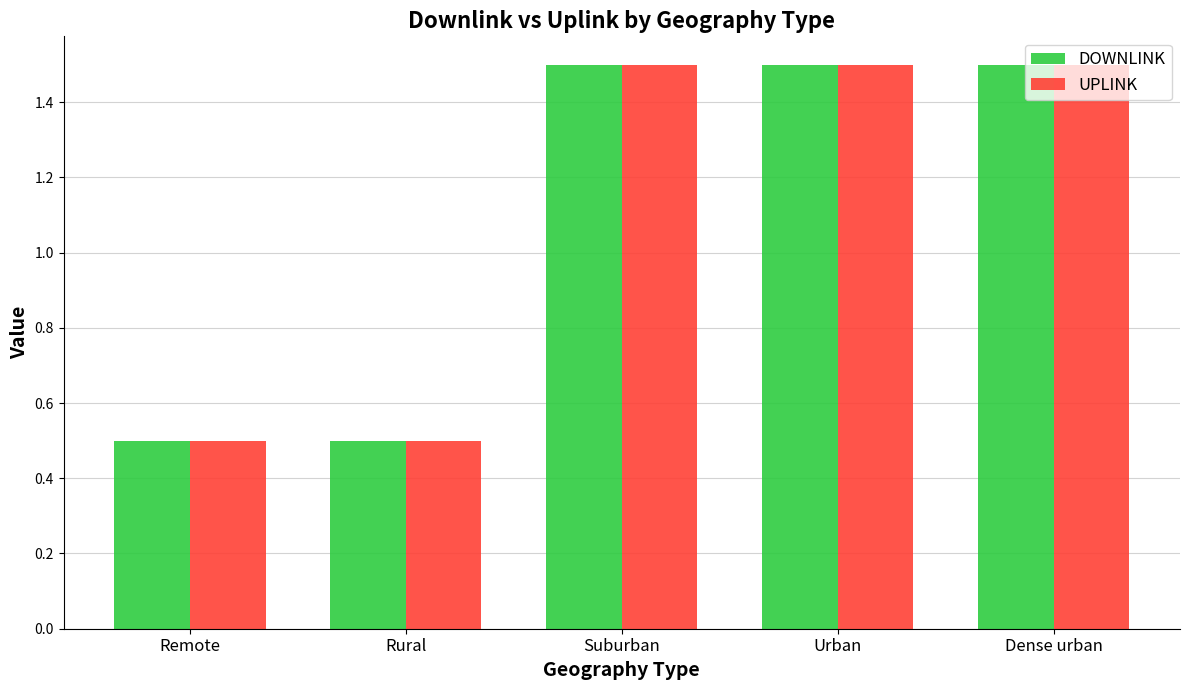

What is the value of the UPLINK bar at the 1st from the left?

0.5